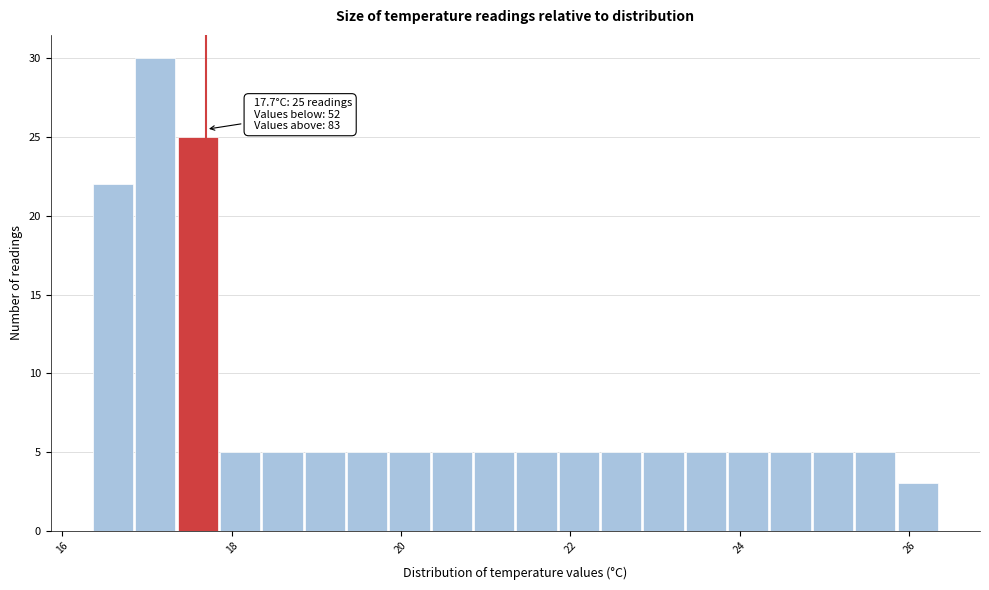

Around what value on the x-axis is the tallest bar? Give the approximate position of its centre, as read against the axis.

17.2